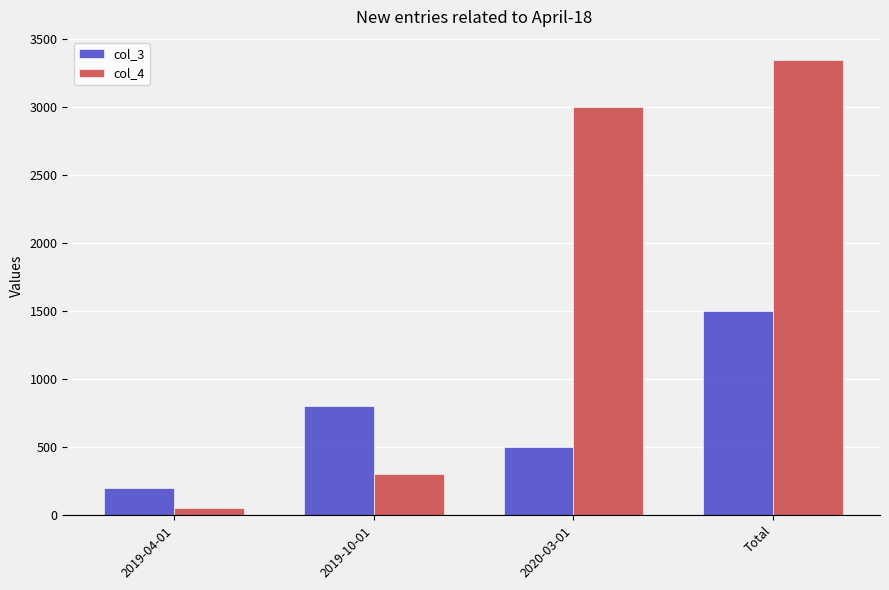

What is the difference between the highest and lowest values at 2019-10-01?

500